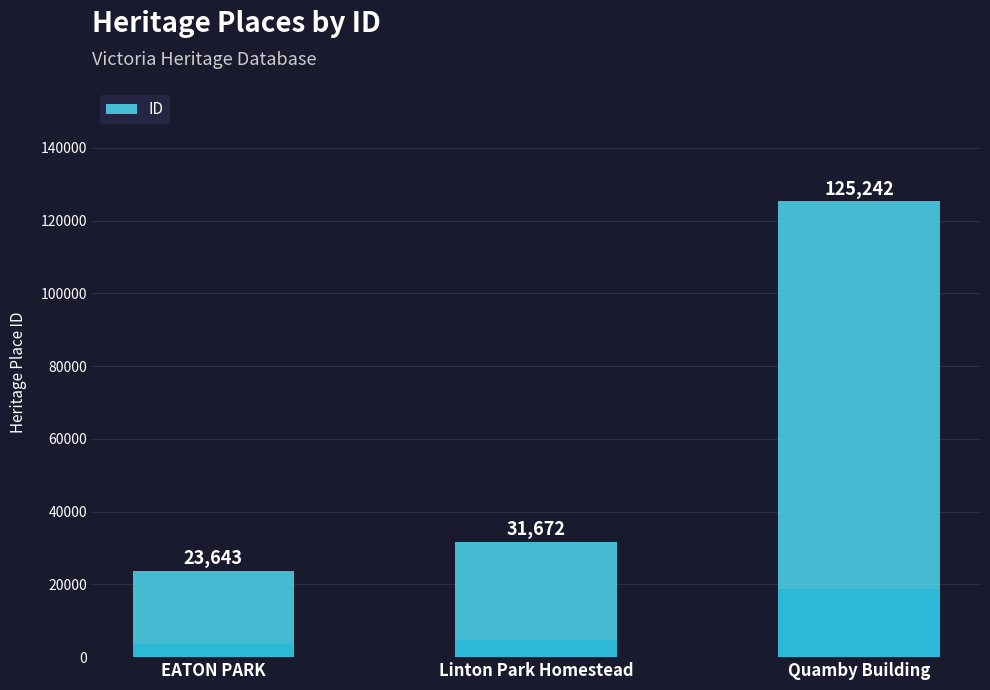

Rank the categories by value from highest to lowest.

Quamby Building, Linton Park Homestead, EATON PARK